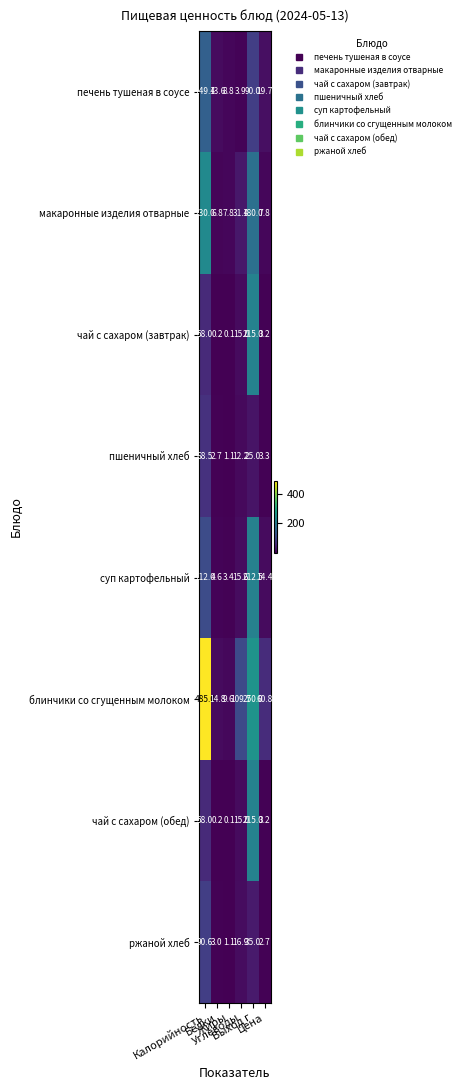

At how many categories does at least one series exceed 299?

1